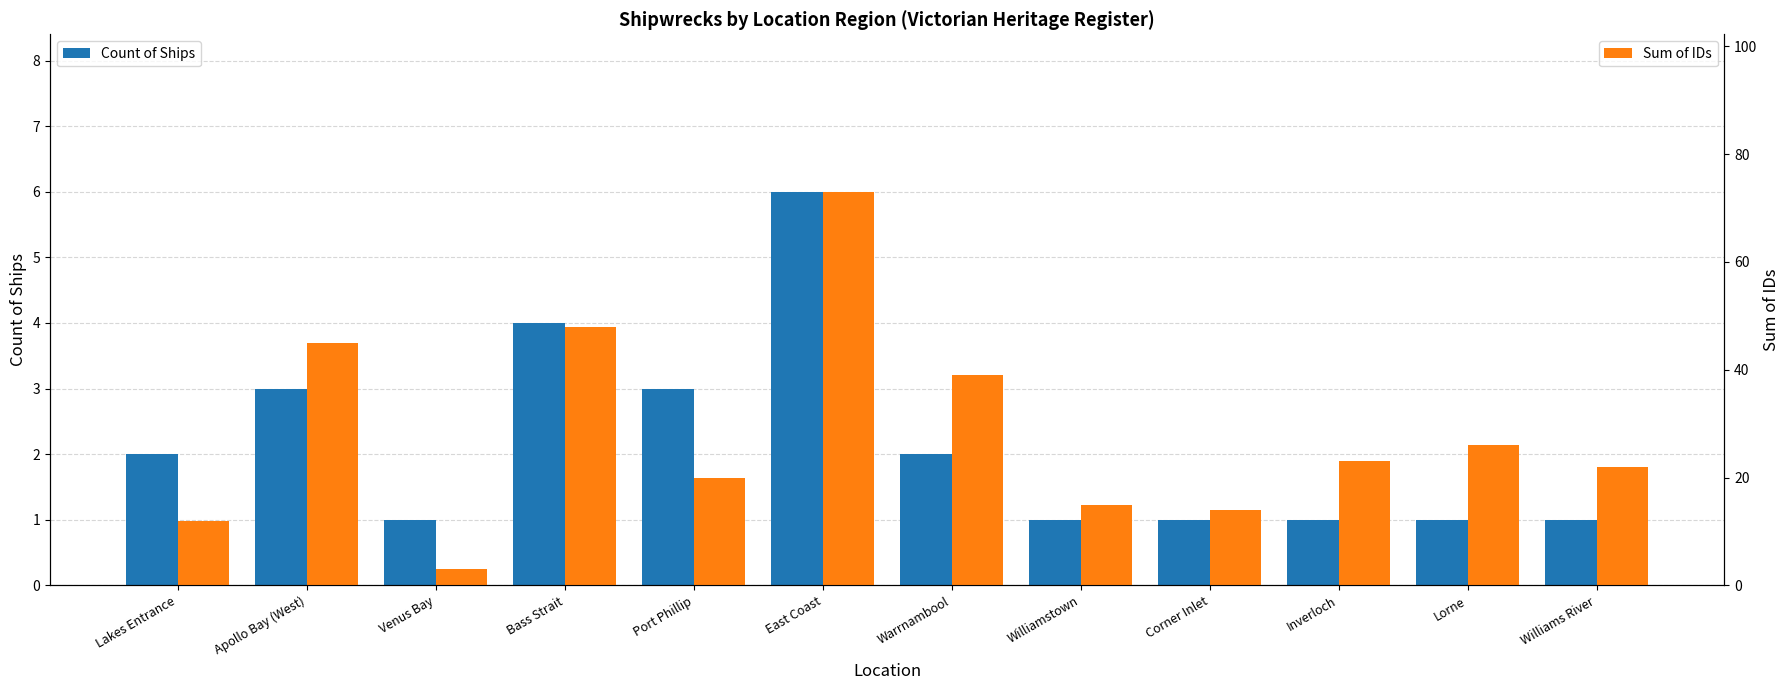

Which has a higher value, Inverloch or Corner Inlet?

Inverloch